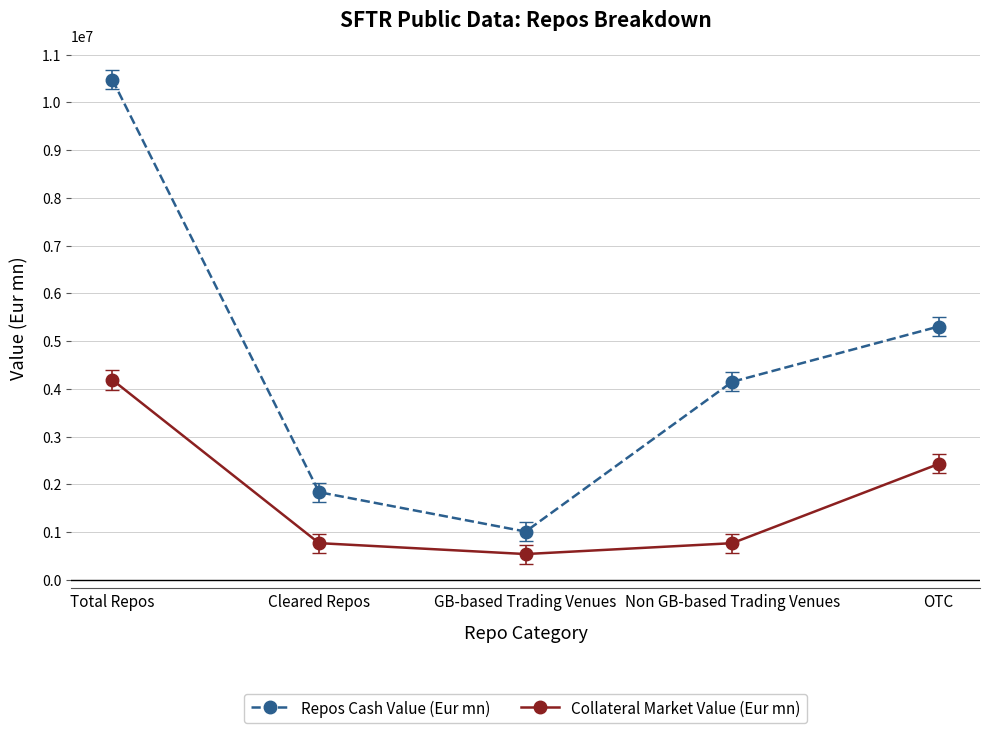

At how many categories does at least one series exceed 3584911?

3